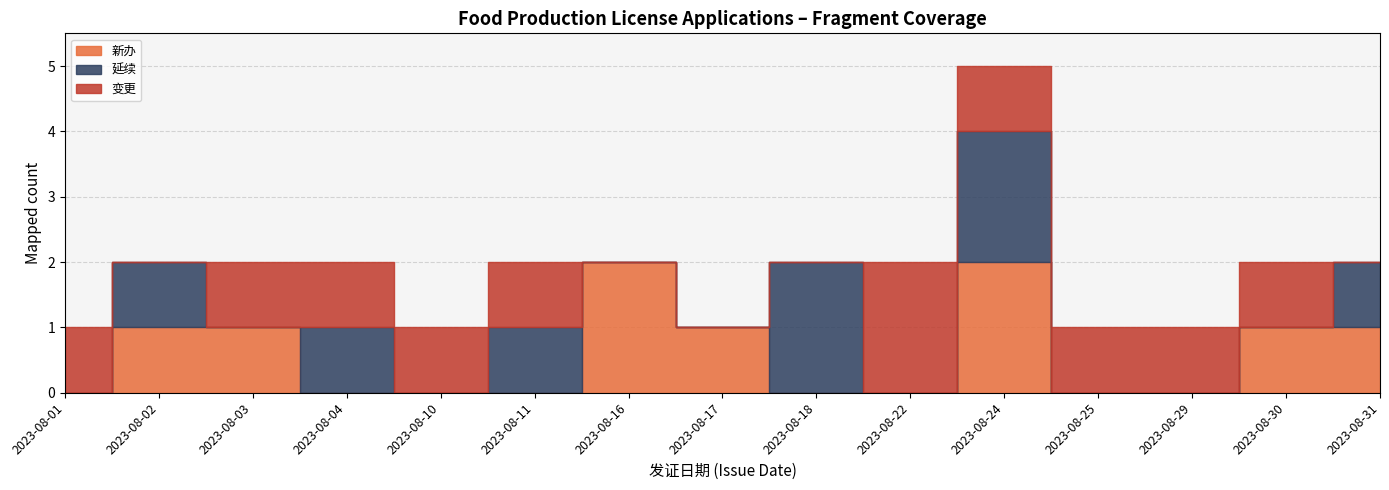

True or false: 变更 has more than 2 interior local peaks.

False